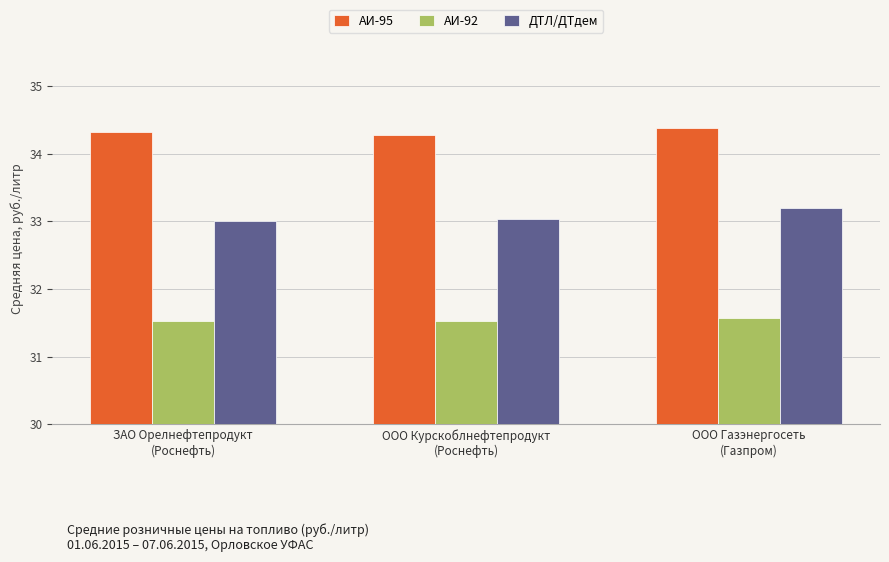

What is the minimum value shown in the chart?

31.5